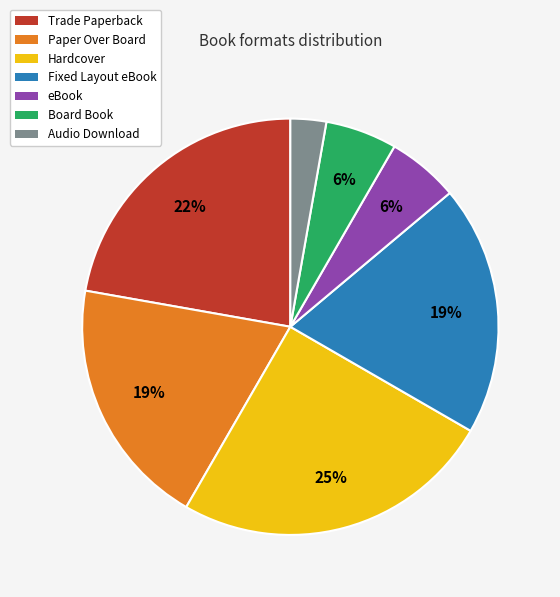

To the nearest percent, what portion does Audio Download represent?

3%